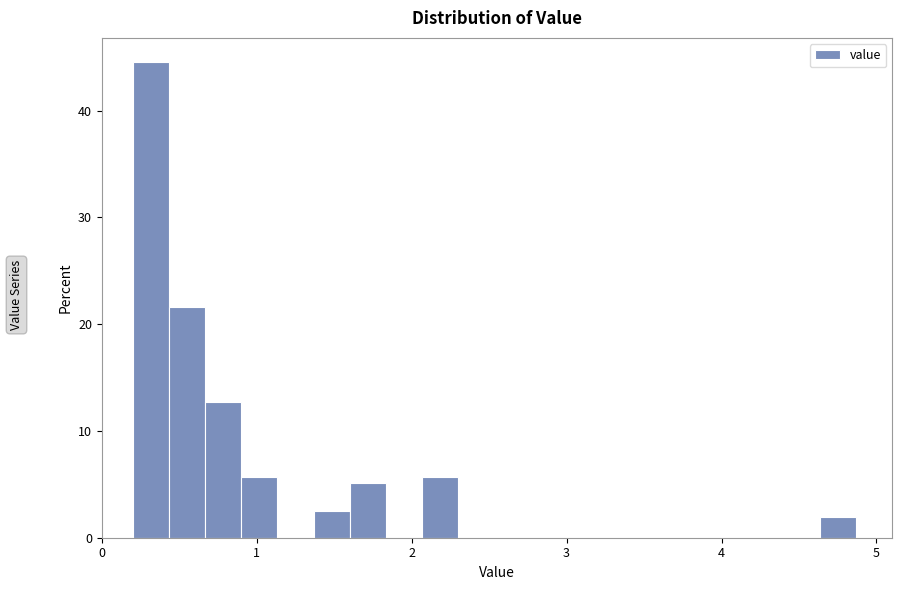

Read against the x-axis, roughly where is the centre of the tallest bar?

0.3